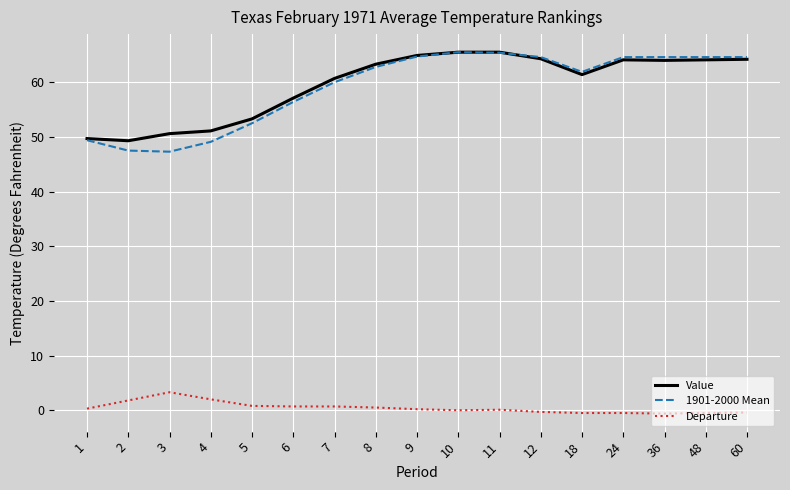

True or false: Departure and Value intersect in this chart.

False